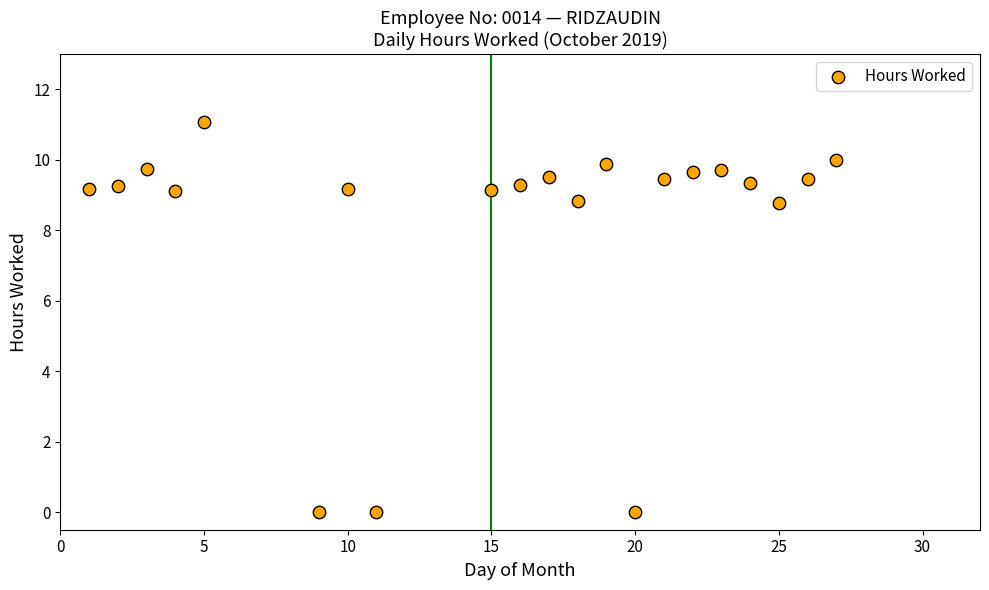

What is the range of X values (max minus min)?

26.0